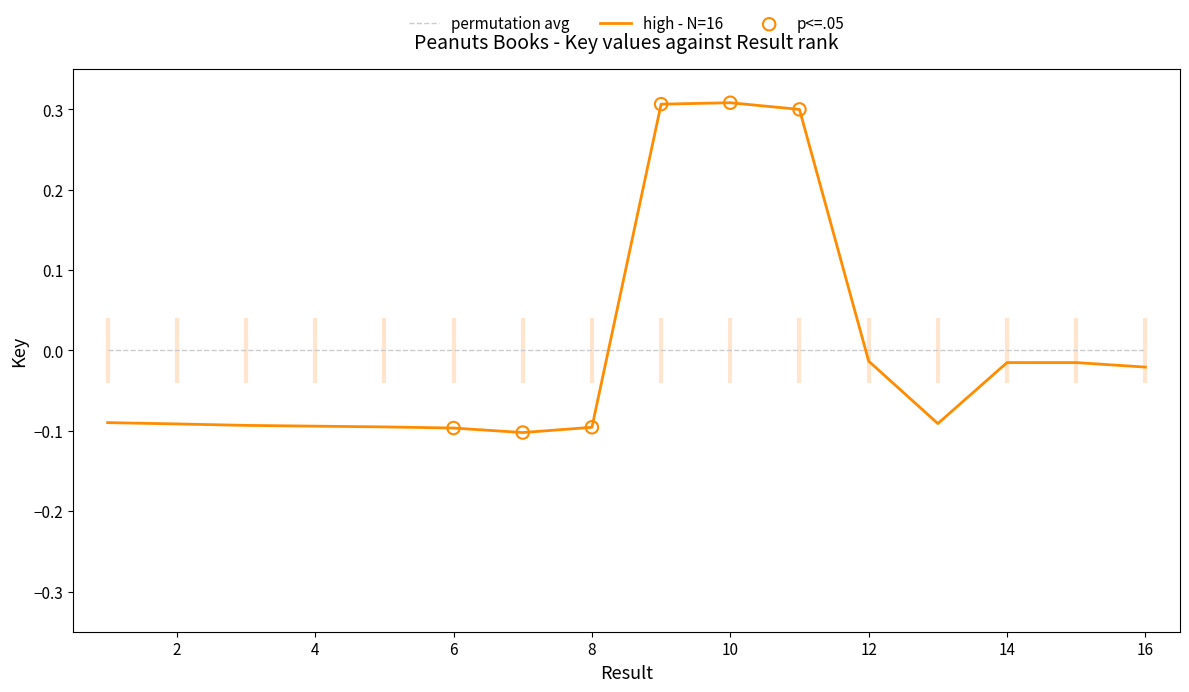

Which series has the widest spread of values?

high - N=16